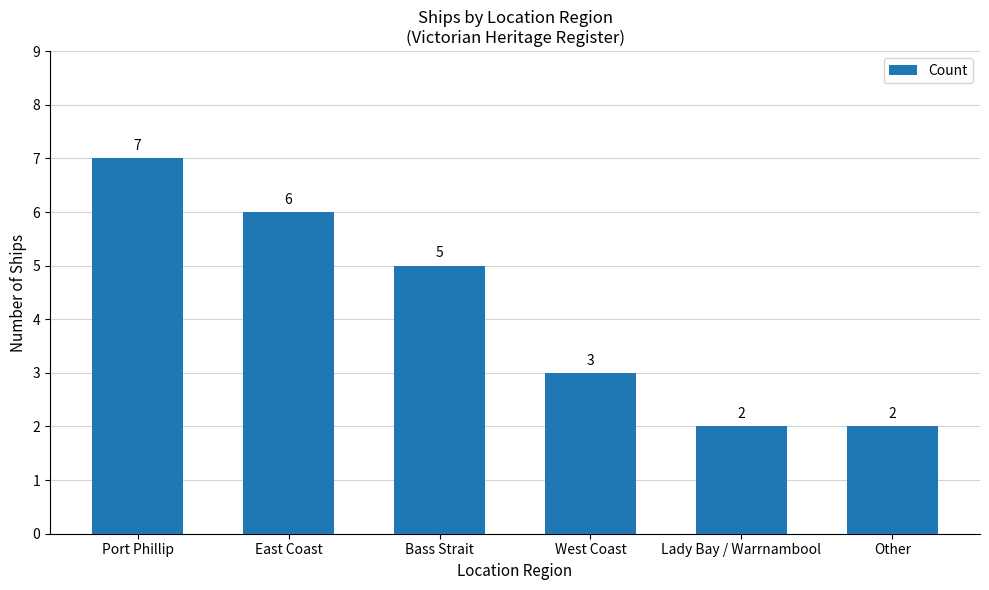

What is the change in value from West Coast to Lady Bay / Warrnambool?

-1